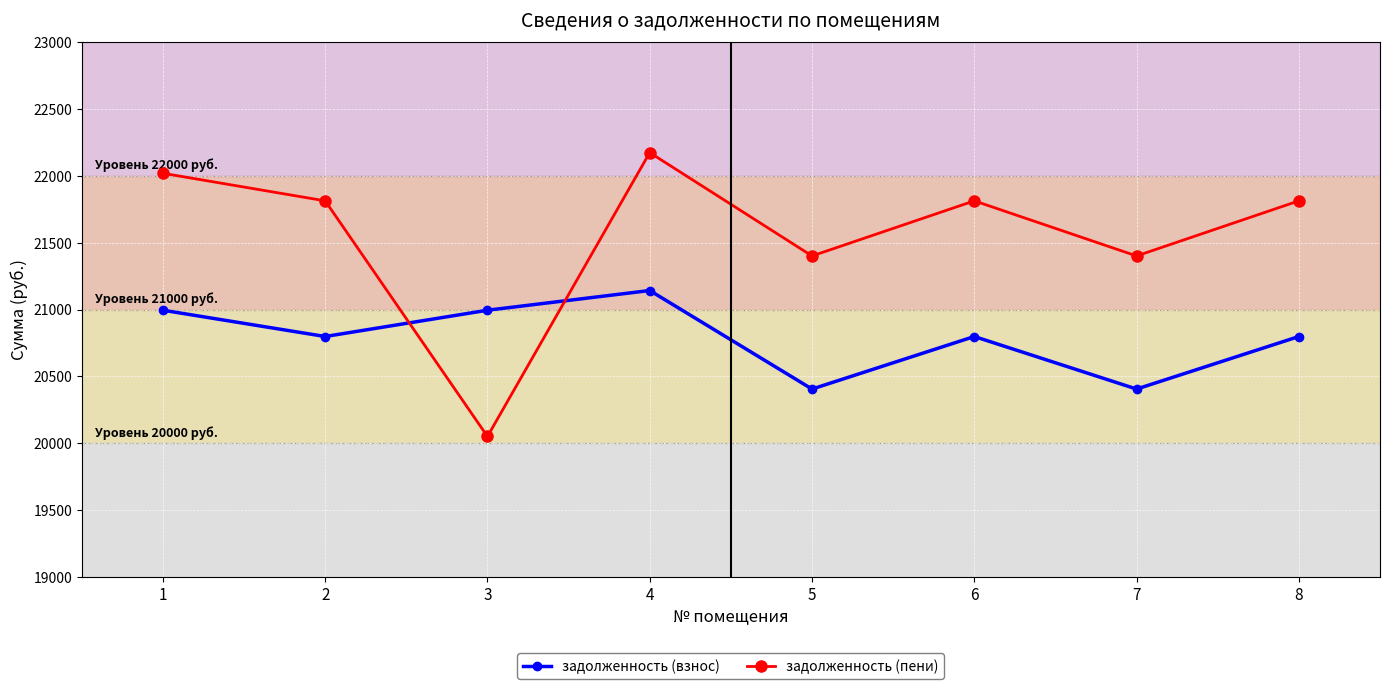

What is the difference between the highest and lowest values at 1?

1024.8